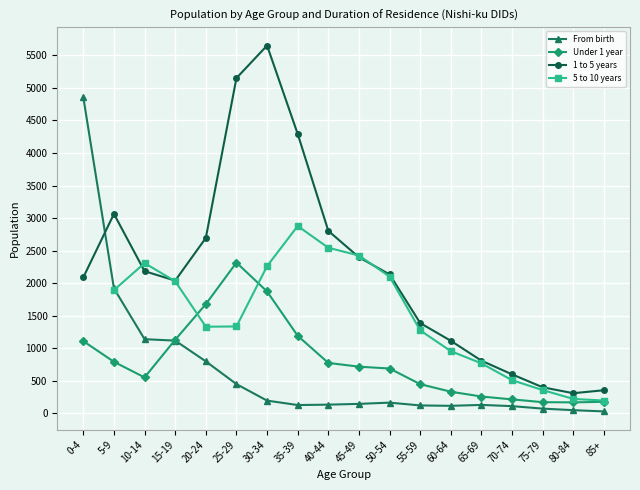

What is the difference between the Under 1 year values at 25-29 and 75-79?

2147